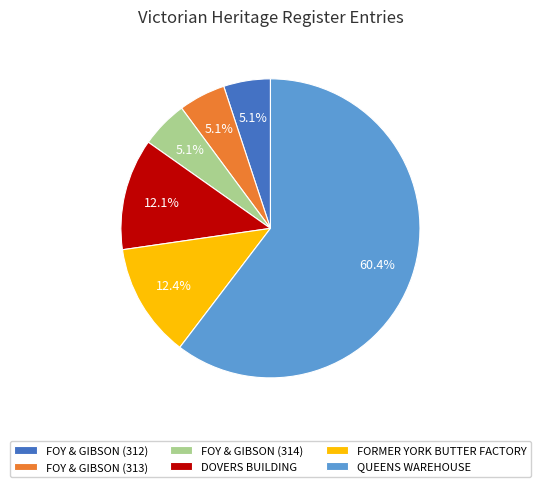

How much of the chart is everything except DOVERS BUILDING?

87.9%